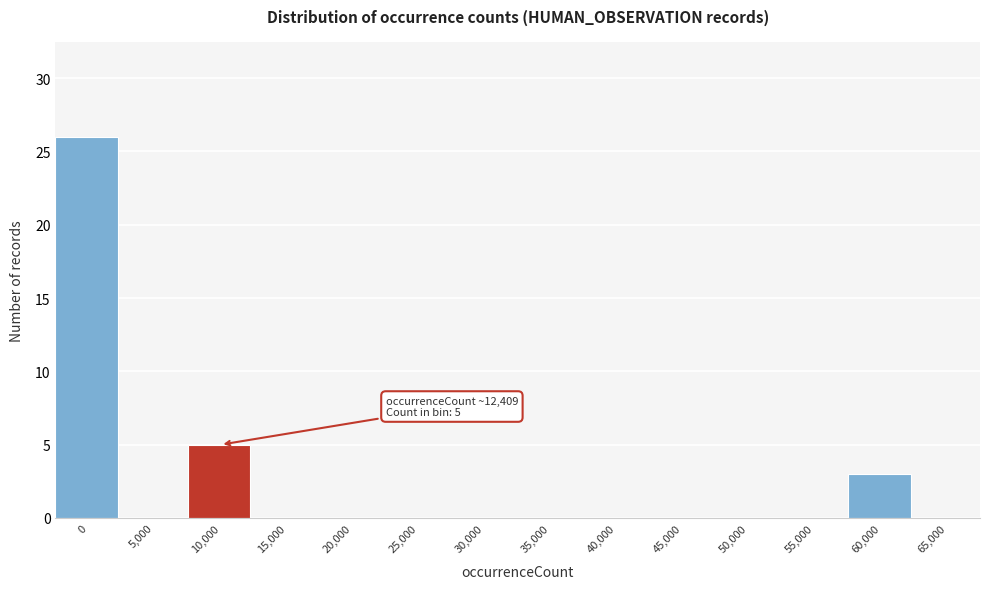

Reading left to right, list all the values displayed in this chart.

0=26	5,000=0	10,000=5	15,000=0	20,000=0	25,000=0	30,000=0	35,000=0	40,000=0	45,000=0	50,000=0	55,000=0	60,000=3	65,000=0